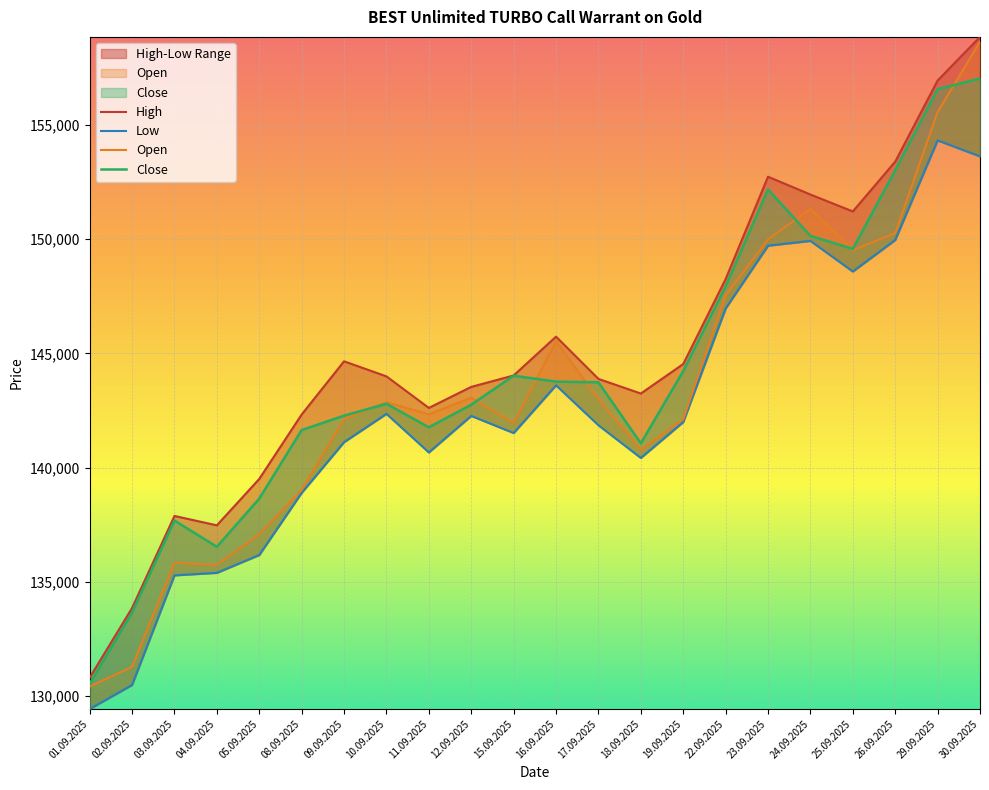

What is the value of the Open point at the 3rd from the left?

135835